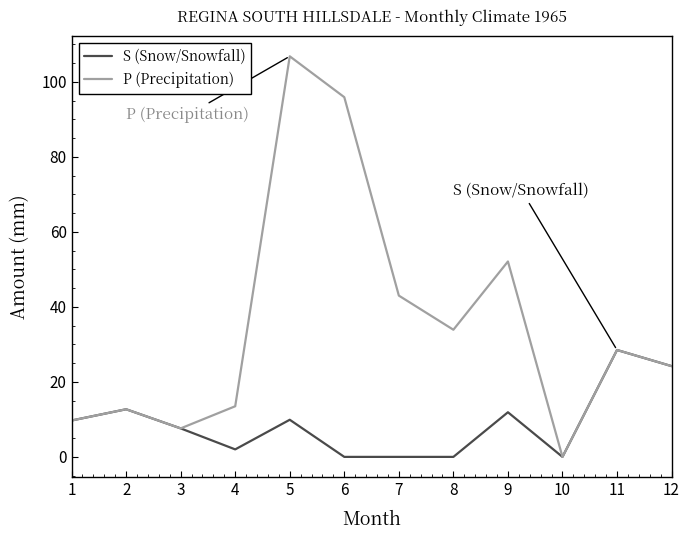

Rank the series at 9 from lowest to highest value.

S (Snow/Snowfall), P (Precipitation)